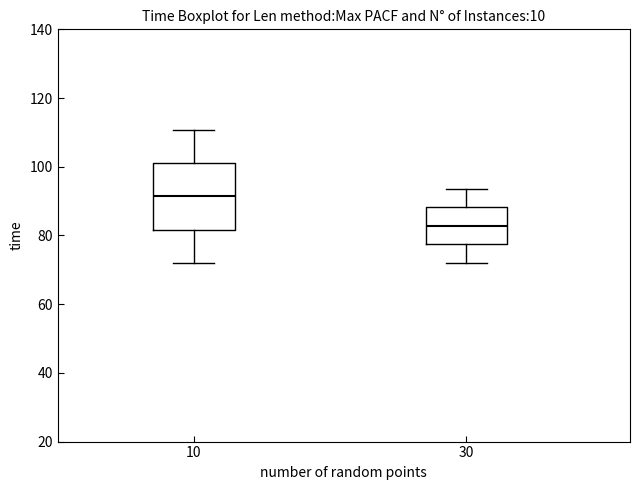

Which box is the tallest, from its lower edge to its upper edge?

10